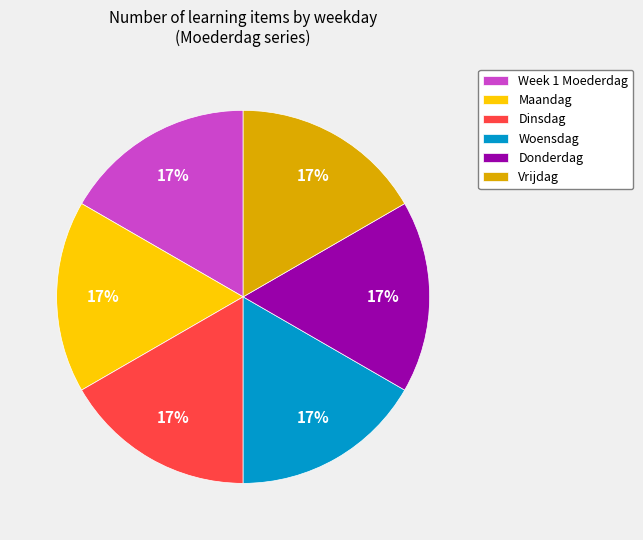

What percentage is the Week 1 Moederdag slice, to the nearest percent?

17%